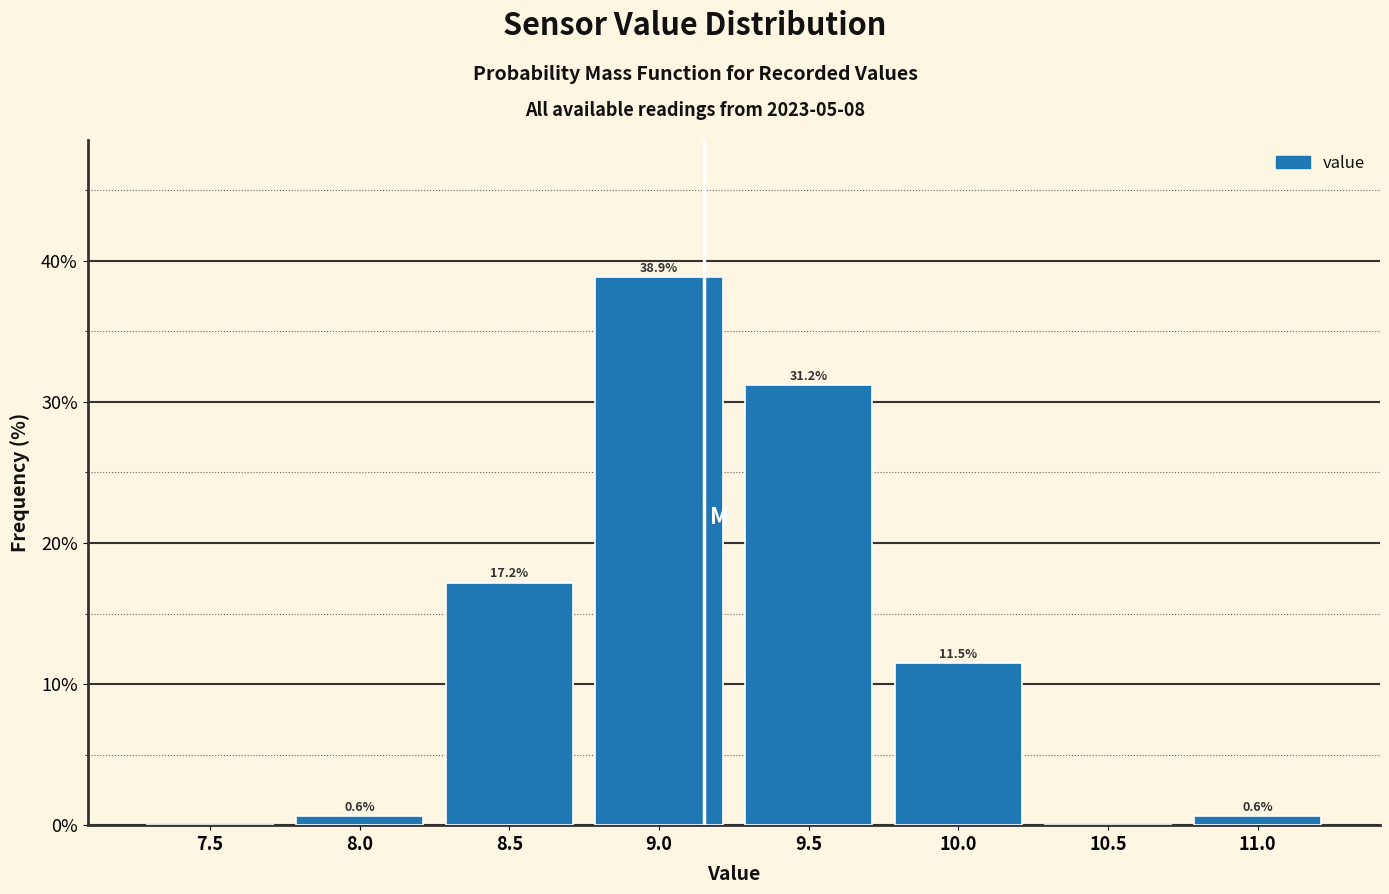

Reading left to right, extract all data points from this chart.

7.5=0.0	8.0=0.6	8.5=17.2	9.0=38.9	9.5=31.2	10.0=11.5	10.5=0.0	11.0=0.6